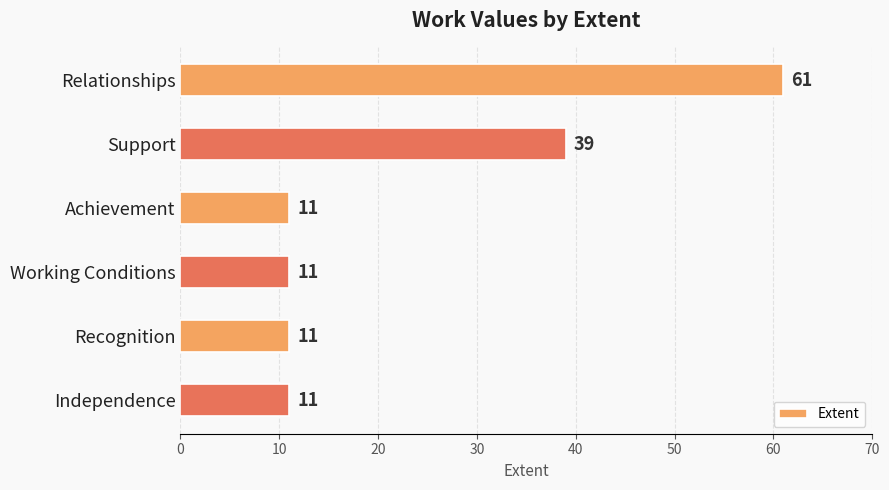

Reading bottom to top, list all the values displayed in this chart.

11	11	11	11	39	61